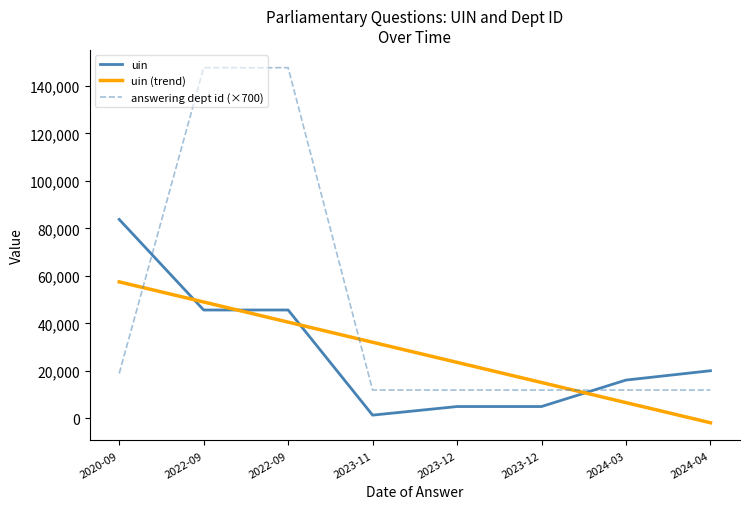

How many negative values does the uin (trend) series have?

1